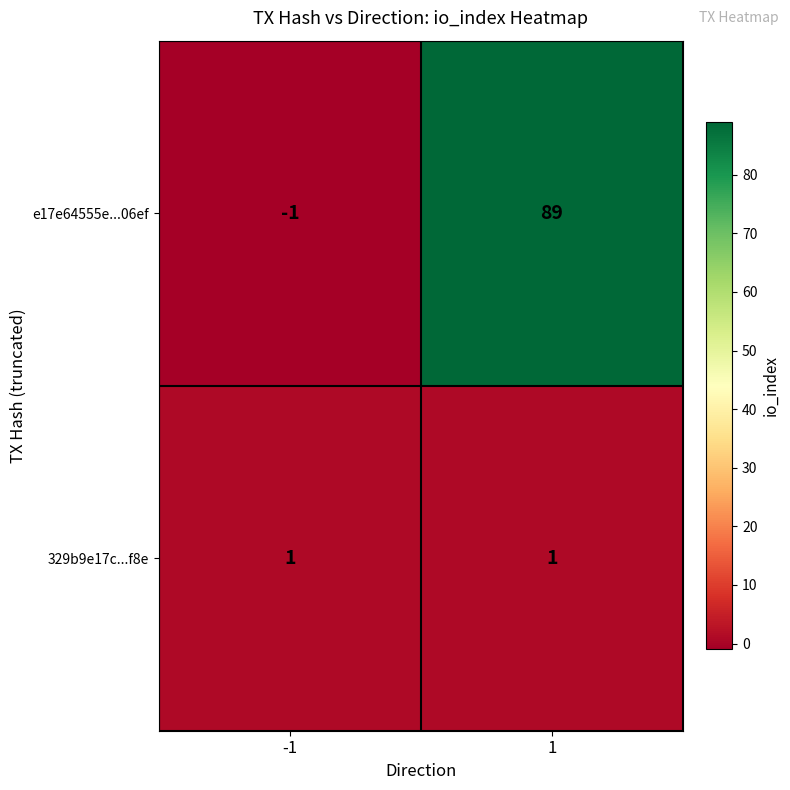

At which category is the sum across all series the highest?

1